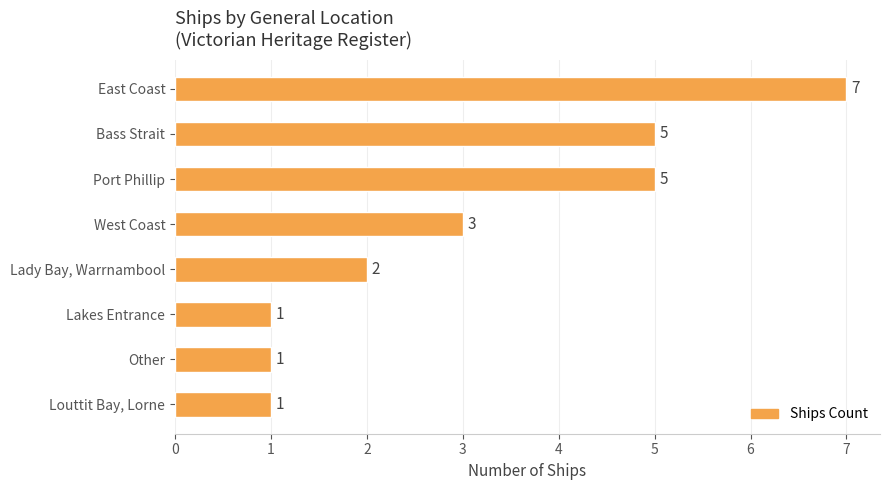

Reading bottom to top, transcribe all the data shown in this chart.

Louttit Bay, Lorne=1	Other=1	Lakes Entrance=1	Lady Bay, Warrnambool=2	West Coast=3	Port Phillip=5	Bass Strait=5	East Coast=7